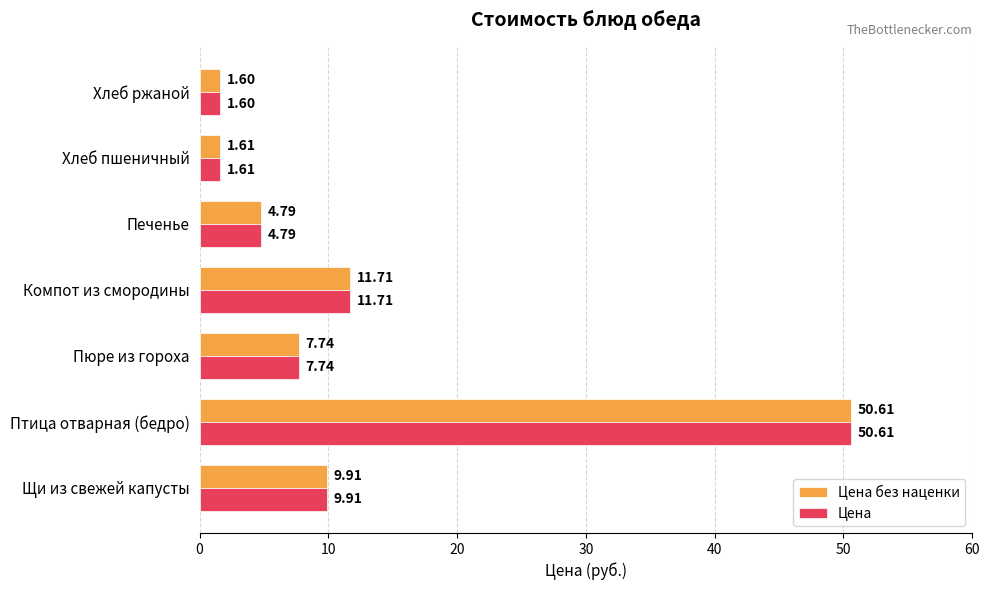

What is the sum of all Цена values?

88.0